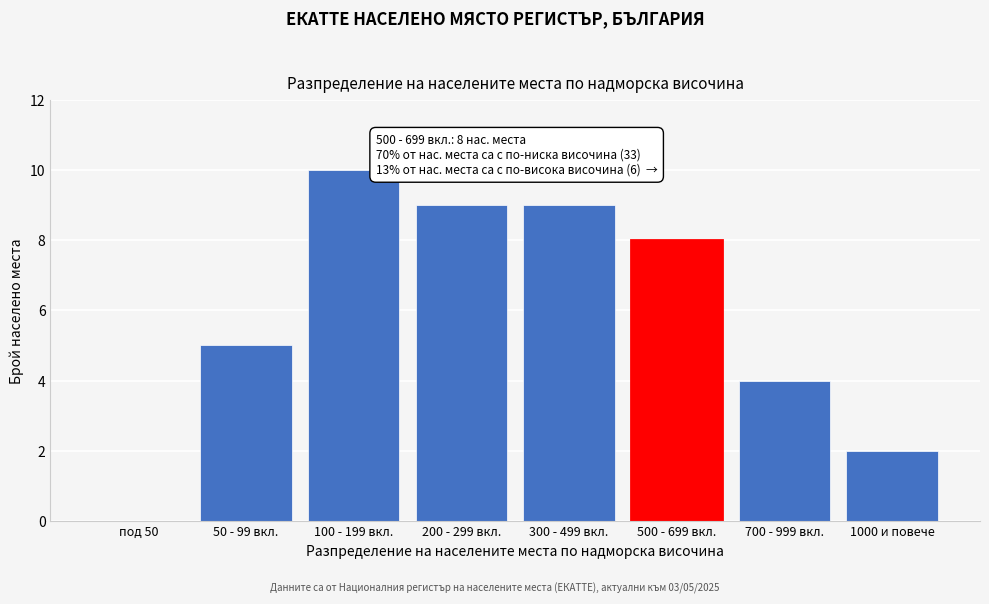

Reading left to right, extract all data points from this chart.

под 50=0	50 - 99 вкл.=5	100 - 199 вкл.=10	200 - 299 вкл.=9	300 - 499 вкл.=9	500 - 699 вкл.=8	700 - 999 вкл.=4	1000 и повече=2